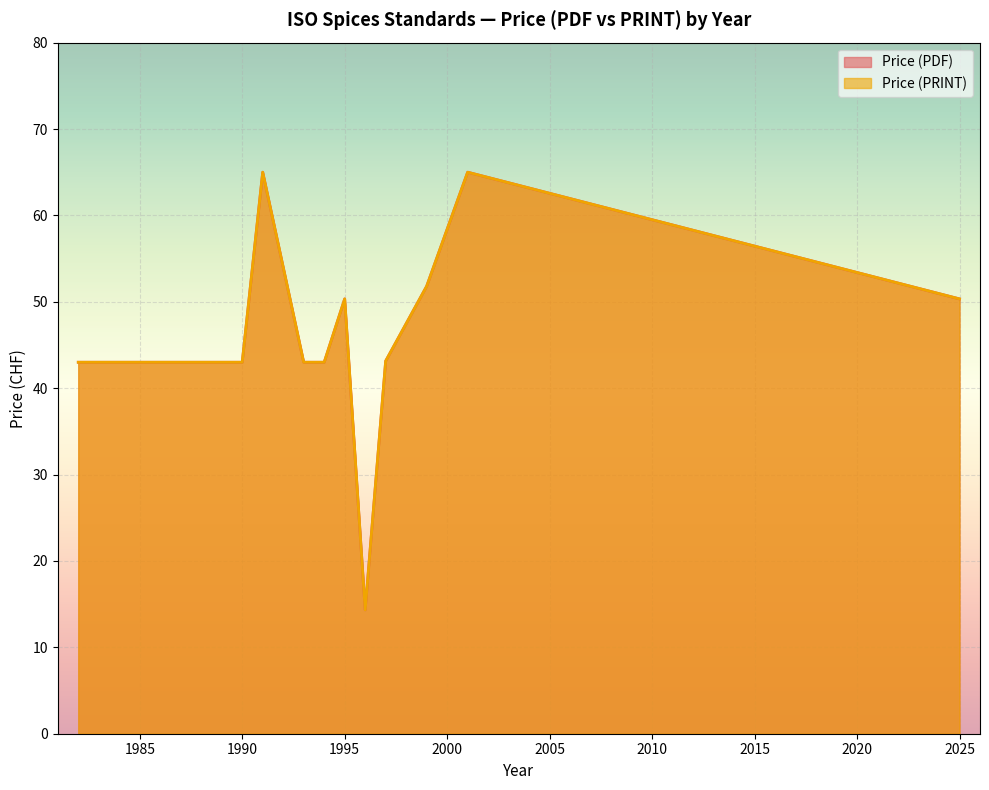

What value does the Price (PRINT) series have at 1984, to the nearest 5?

45